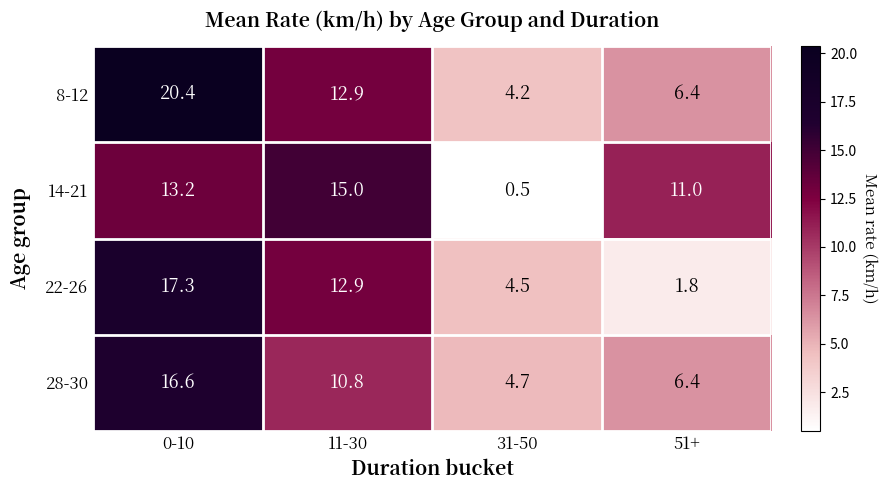

At which label does 28-30 first exceed 10?

0-10